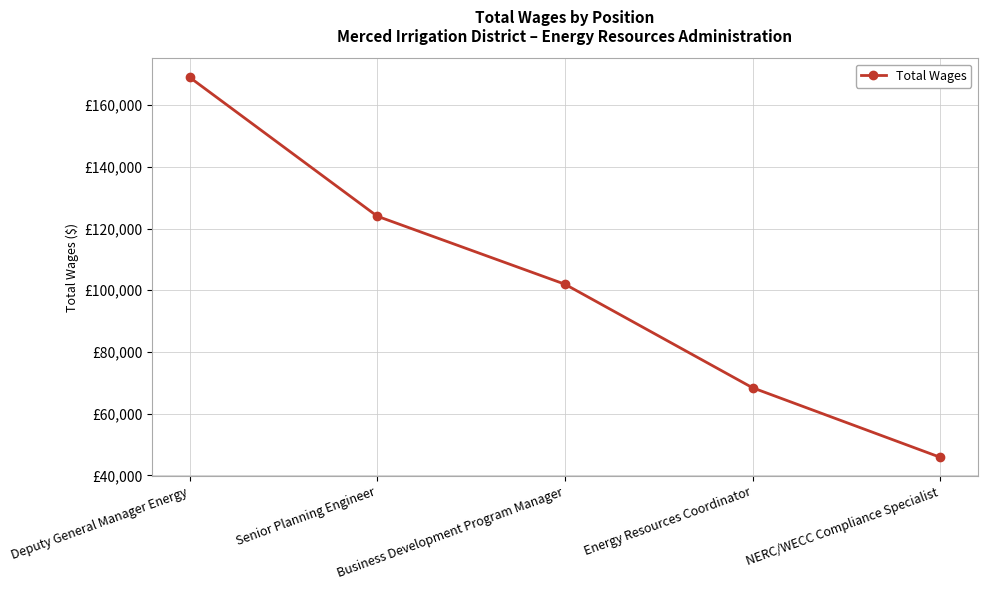

What is the change in value from Deputy General Manager Energy to Business Development Program Manager?

-67058